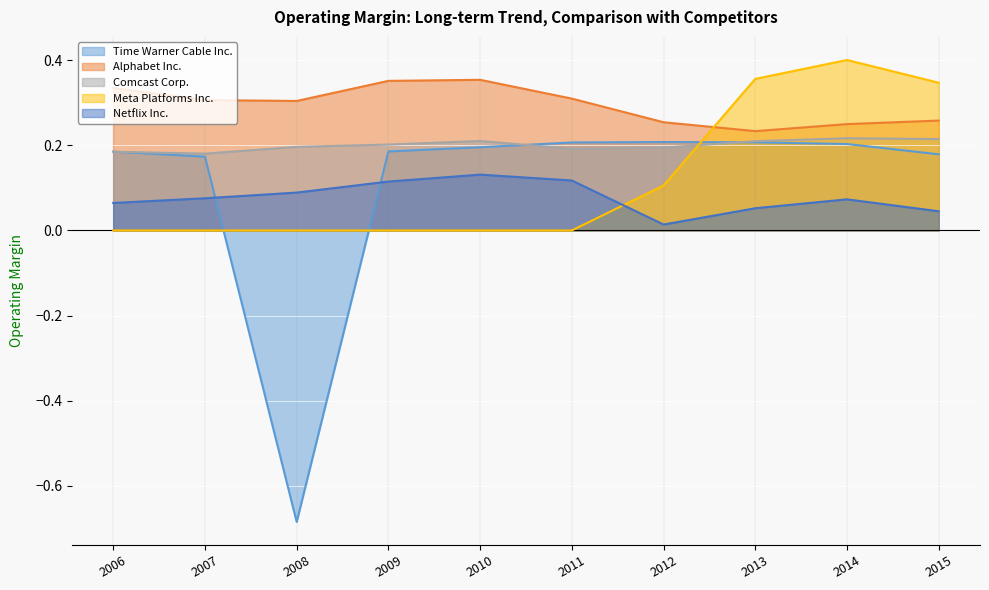

Count the number of data series in this chart.

5